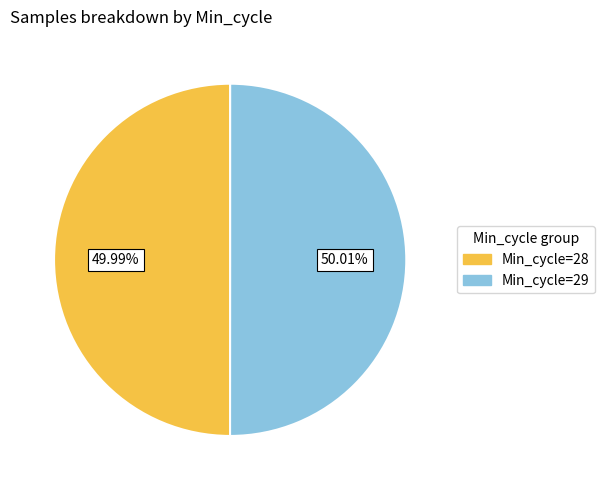

What is the ratio of the value at Min_cycle=28 to the value at Min_cycle=29?

1.0